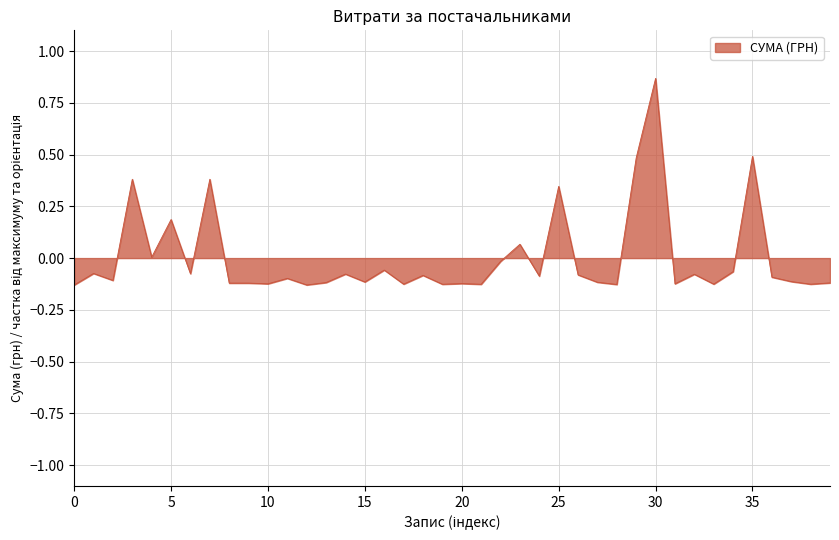

Which label corresponds to the largest value in the chart?

30